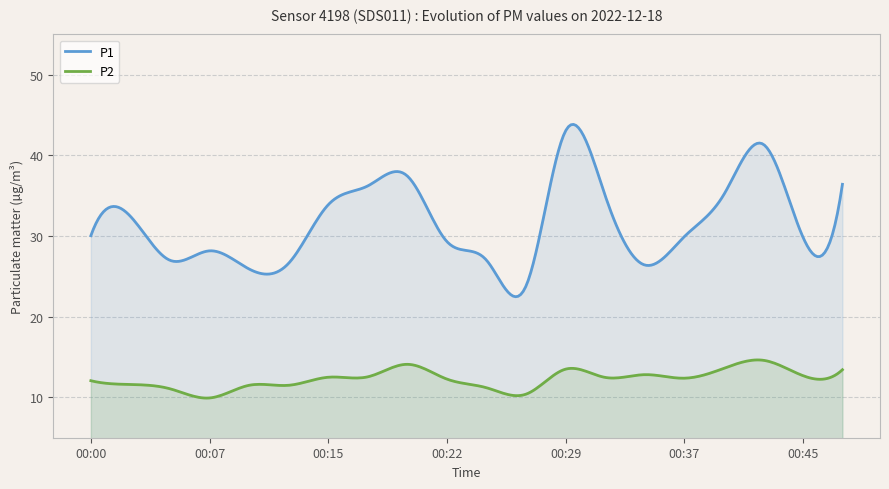

What is the difference between the maximum and minimum values in the P1 series?

21.4